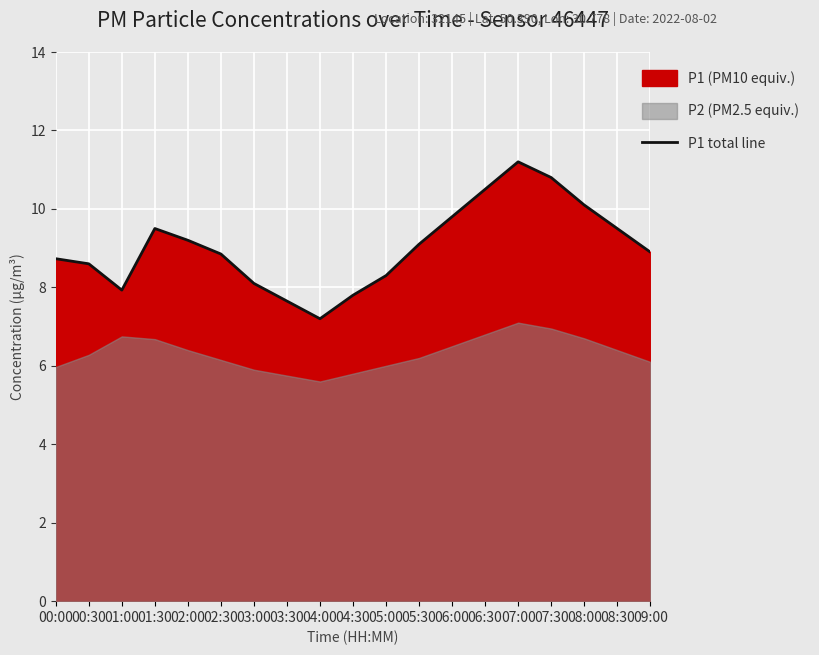

What is the sum of all values?

171.8